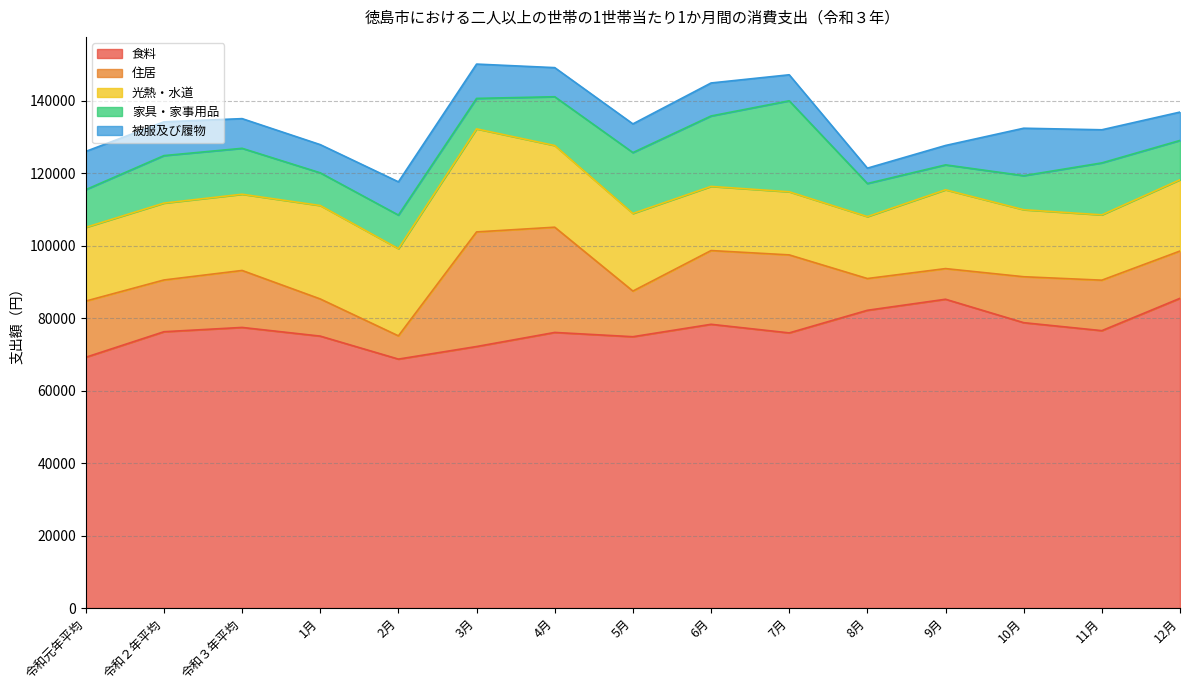

Reading left to right, what are all the values shown in this chart?

食料: 令和元年平均=69212	令和２年平均=76260	令和３年平均=77444	1月=75049	2月=68705	3月=72177	4月=76063	5月=74885	6月=78309	7月=75938	8月=82176	9月=85223	10月=78759	11月=76559	12月=85481
住居: 令和元年平均=15509	令和２年平均=14281	令和３年平均=15724	1月=10254	2月=6415	3月=31629	4月=29043	5月=12598	6月=20354	7月=21525	8月=8763	9月=8460	10月=12678	11月=13929	12月=13046
光熱・水道: 令和元年平均=20341	令和２年平均=21216	令和３年平均=21034	1月=25784	2月=24065	3月=28436	4月=22542	5月=21414	6月=17702	7月=17418	8月=17093	9月=21750	10月=18492	11月=18025	12月=19681
家具・家事用品: 令和元年平均=10408	令和２年平均=13111	令和３年平均=12676	1月=9025	2月=9265	3月=8408	4月=13464	5月=16805	6月=19435	7月=25112	8月=9133	9月=6877	10月=9401	11月=14340	12月=10843
被服及び履物: 令和元年平均=10550	令和２年平均=9315	令和３年平均=8191	1月=7780	2月=9175	3月=9472	4月=8030	5月=7913	6月=9110	7月=7177	8月=4234	9月=5351	10月=13091	11月=9140	12月=7825